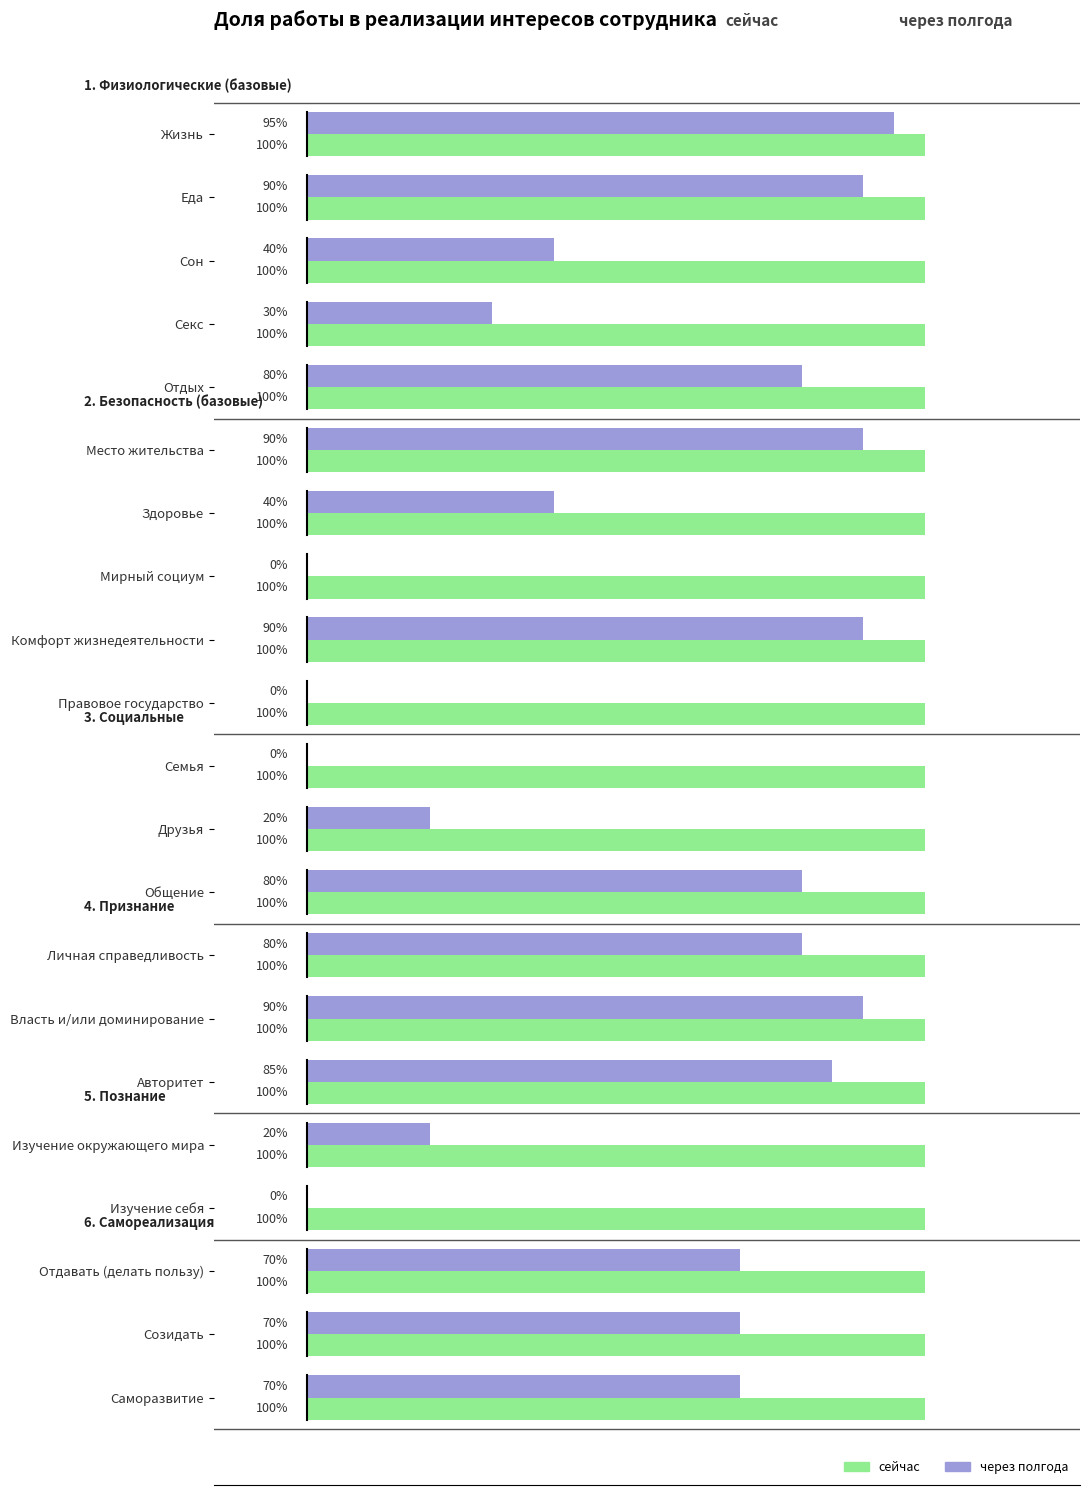

What are all the series names shown in the legend?

сейчас, через полгода